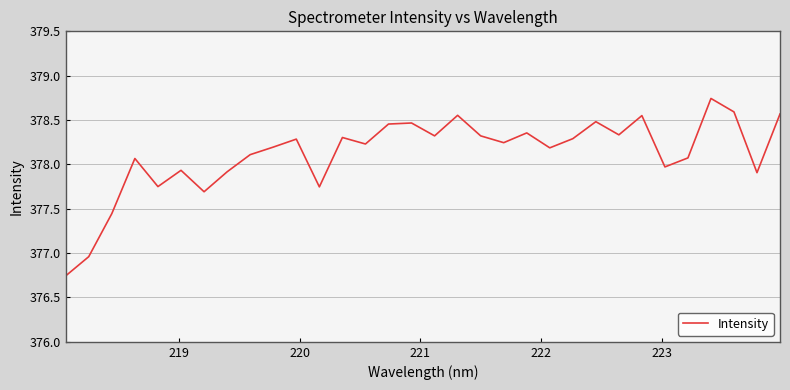

What is the sum of all values?

12099.8